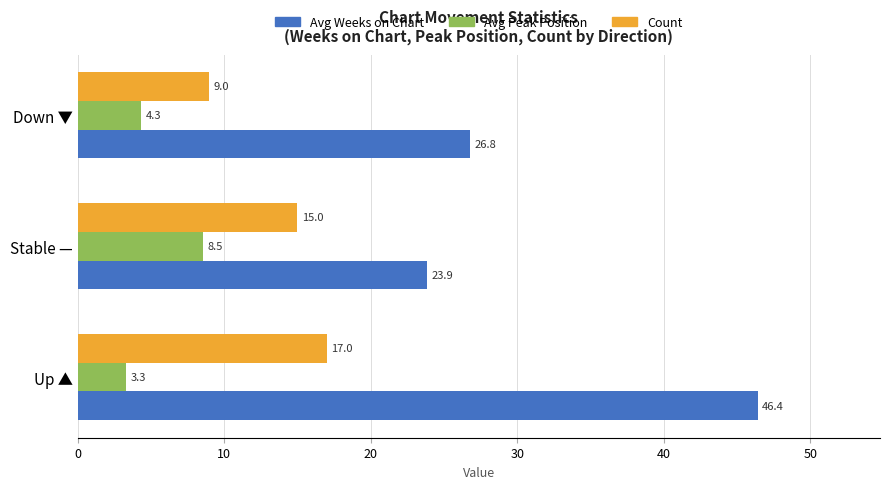

What value does the Count series have at Up ▲?

17.0